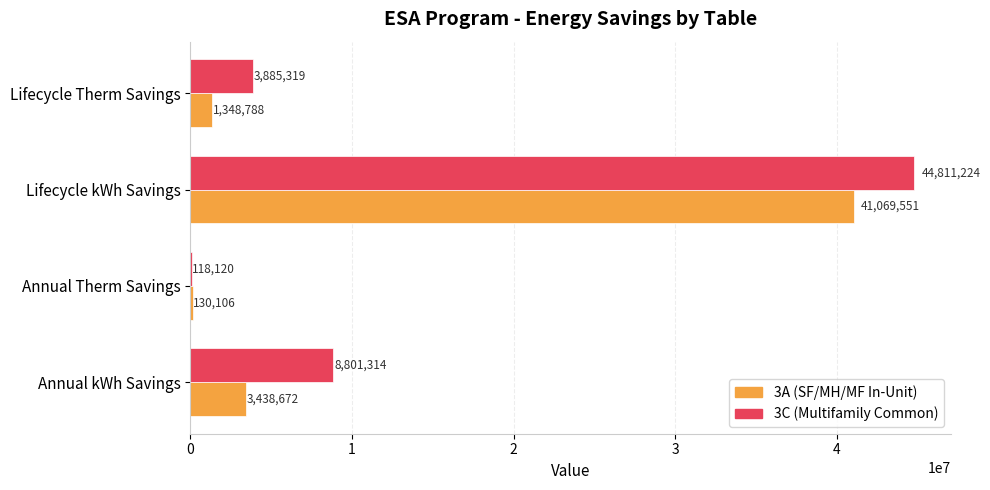

Where is 3A (SF/MH/MF In-Unit) nearest to the value 20599828?

Annual kWh Savings